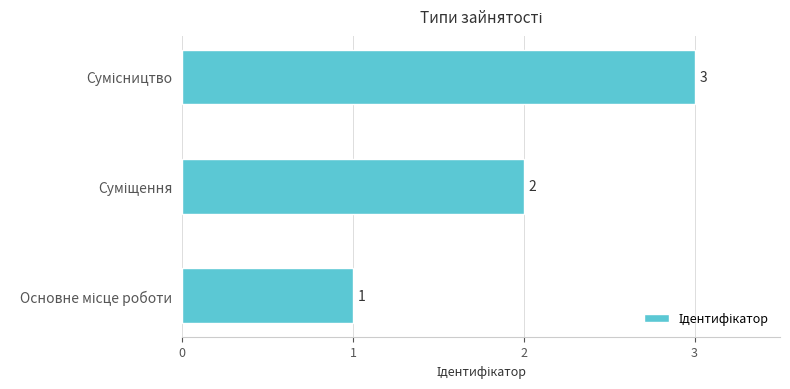

Count the values in the range 1 to 3.

3